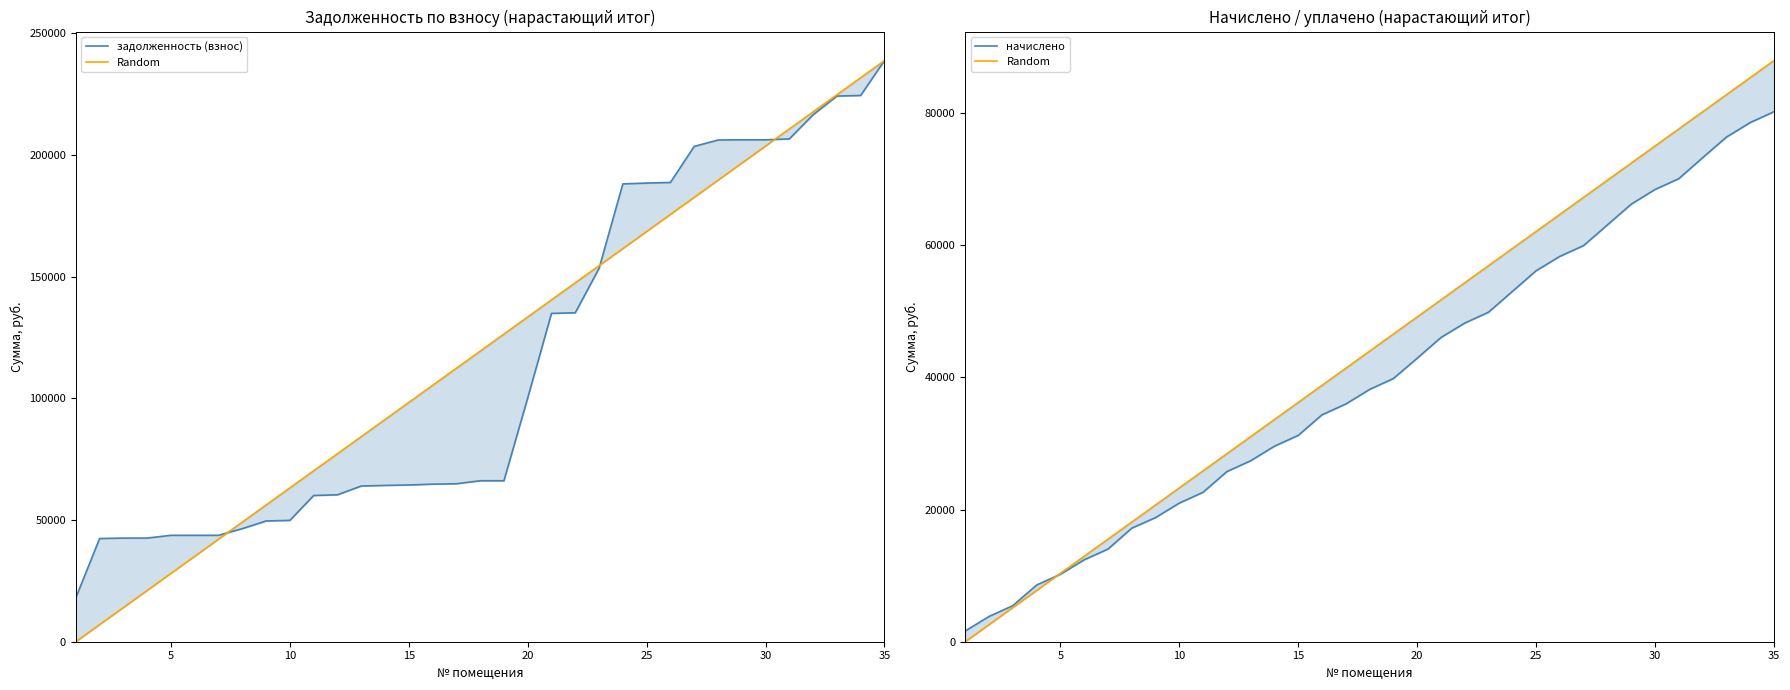

True or false: Random has a value of 36772.2 at 25.

False